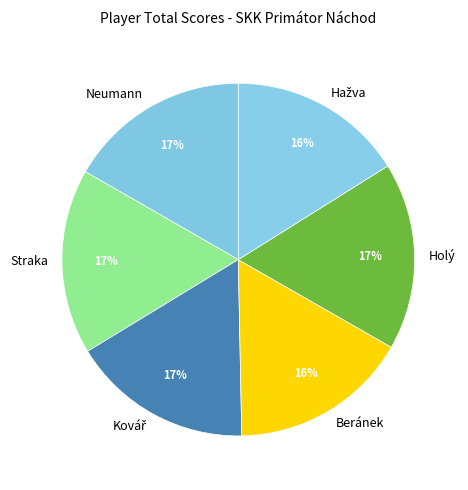

To the nearest percent, what portion does Beránek represent?

16%